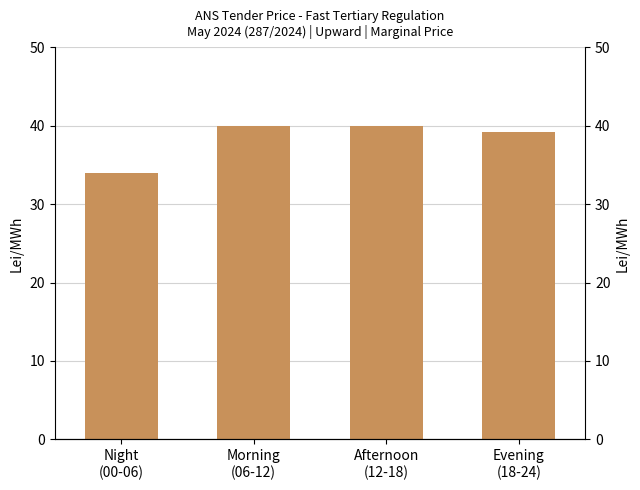

How many data points does each series have?

4